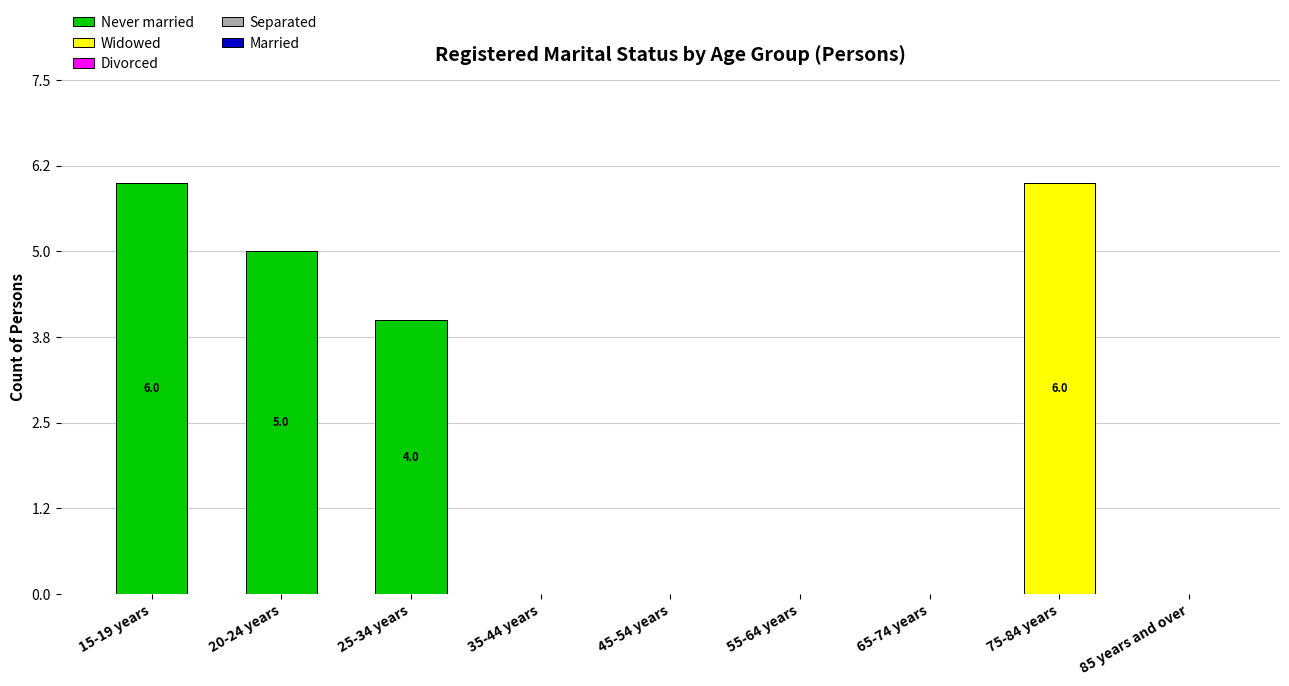

Where is Never married nearest to the value 3?

25-34 years